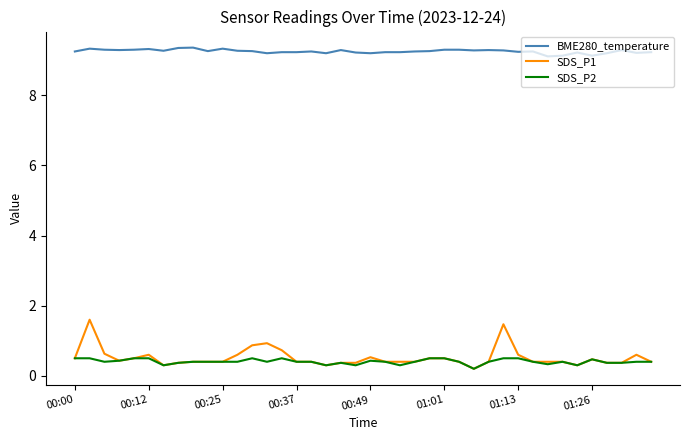

Which series has the largest total across all categories?

BME280_temperature